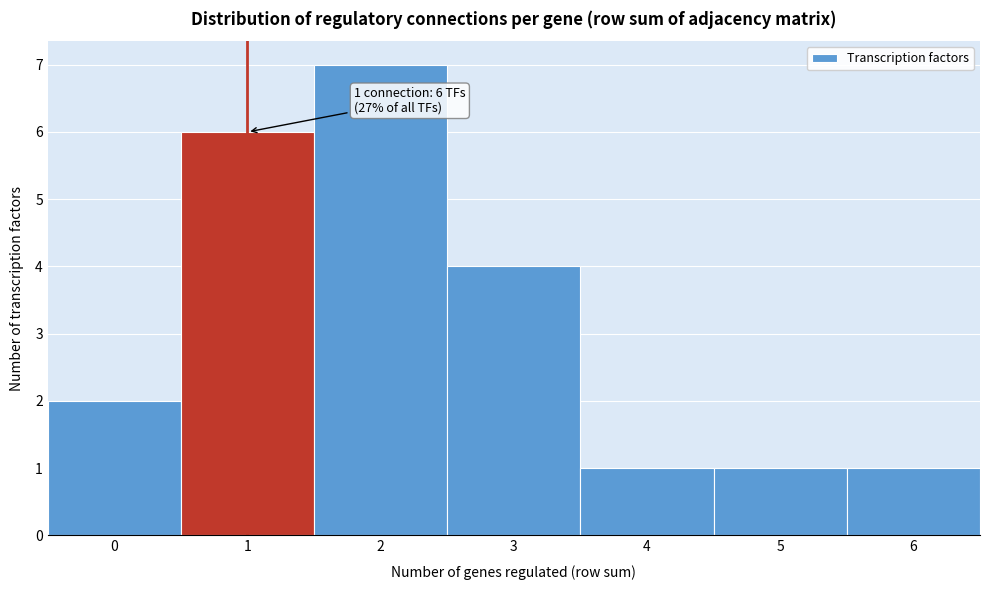

Which range on the x-axis has the tallest bar?

1.5 to 2.5